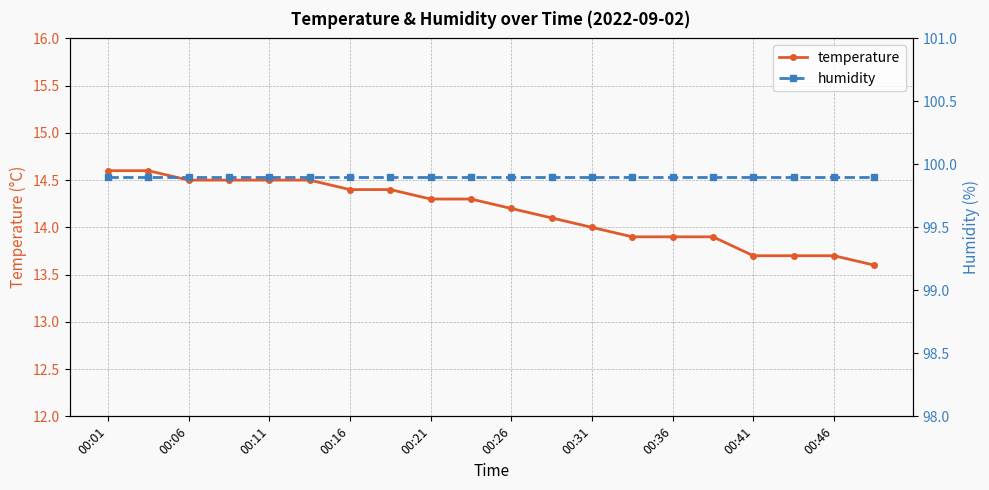

What is the maximum value for temperature?

14.6